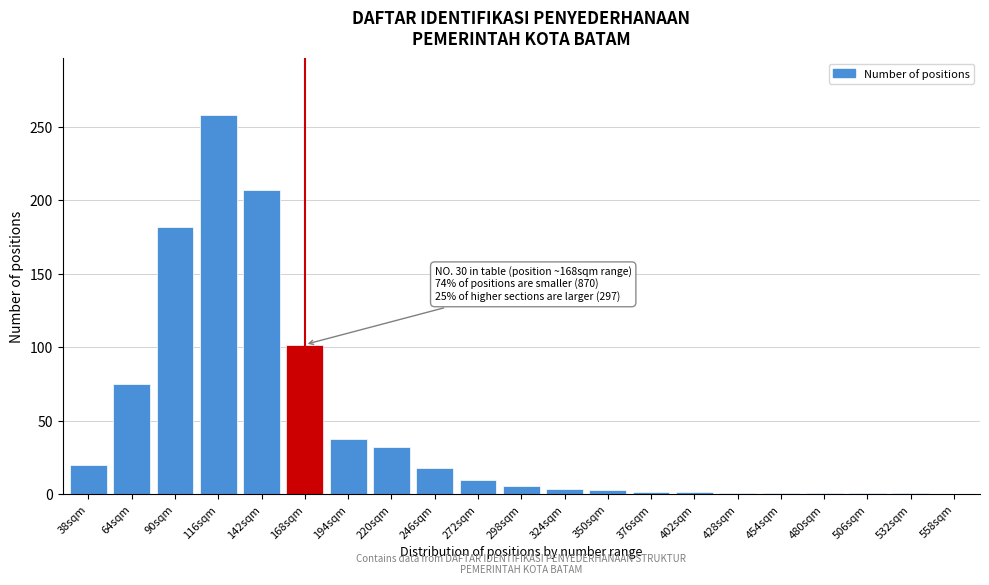

Which category has the highest value across all series?

116sqm